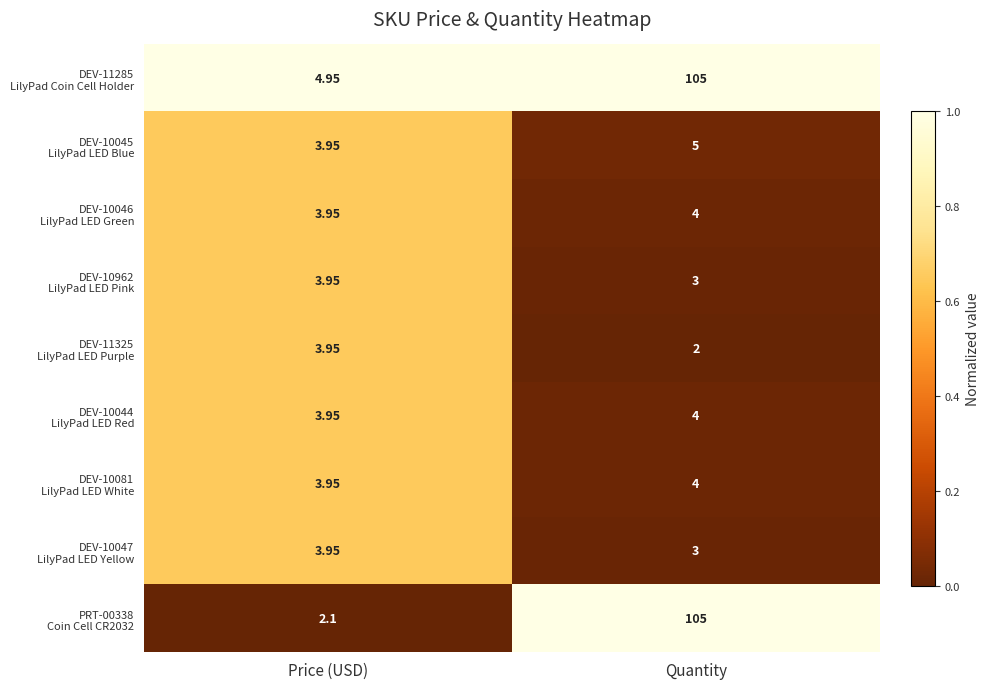

At which category is the sum across all series the highest?

Quantity